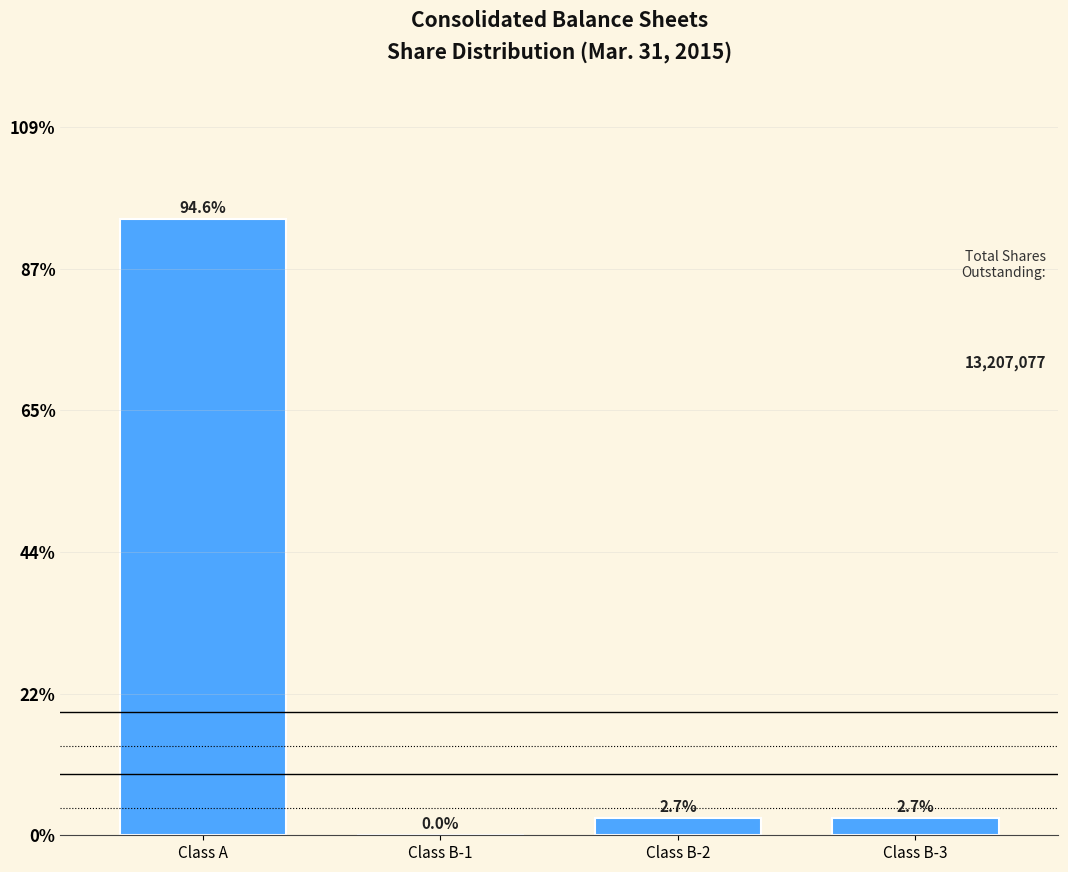

Are the bars horizontal?

No